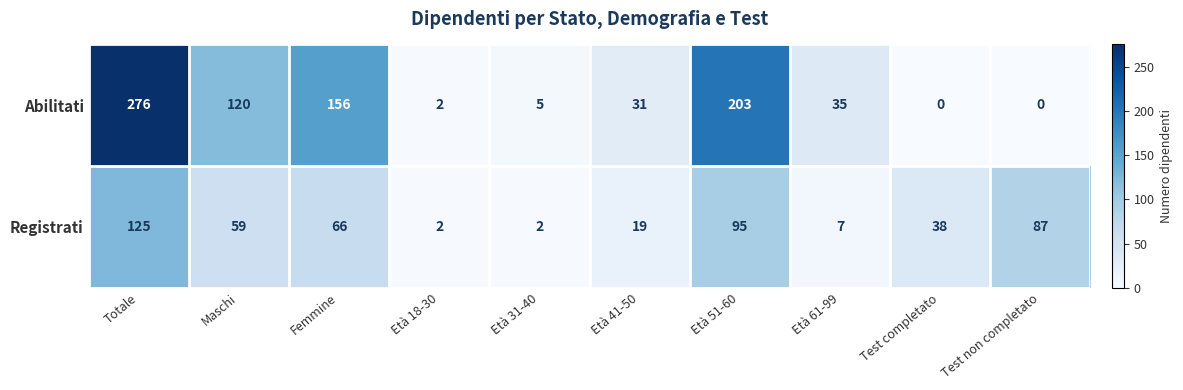

At Test non completato, list the series in order from smallest to largest.

Abilitati, Registrati